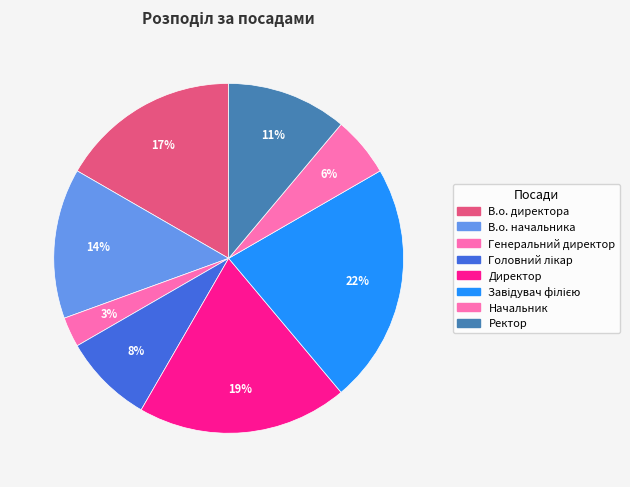

To the nearest percent, what is the combined percentage of Директор and Головний лікар?

28%